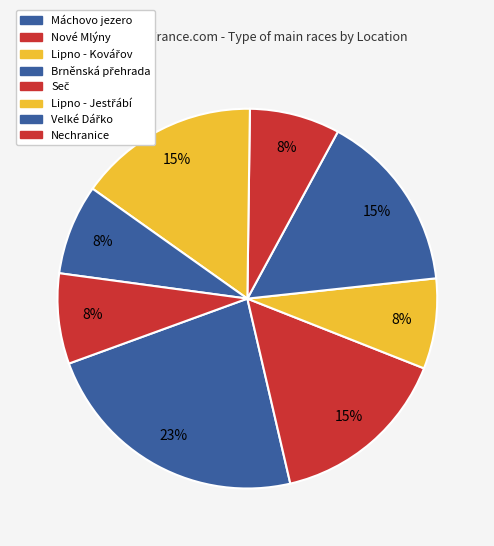

Is Nechranice the majority of the pie?

No